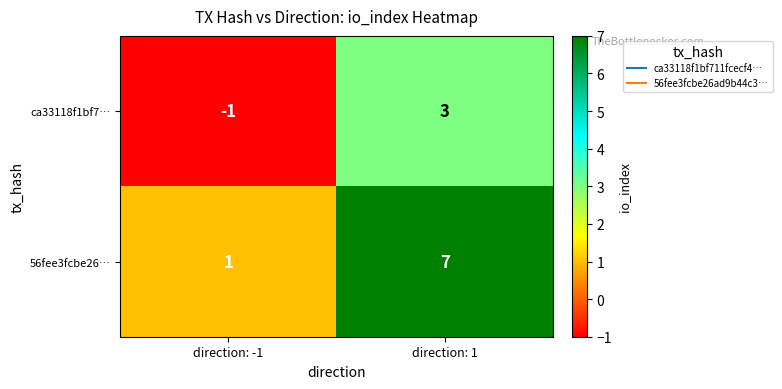

Is it true that 56fee3fcbe26… equals 7 at direction: 1?

True